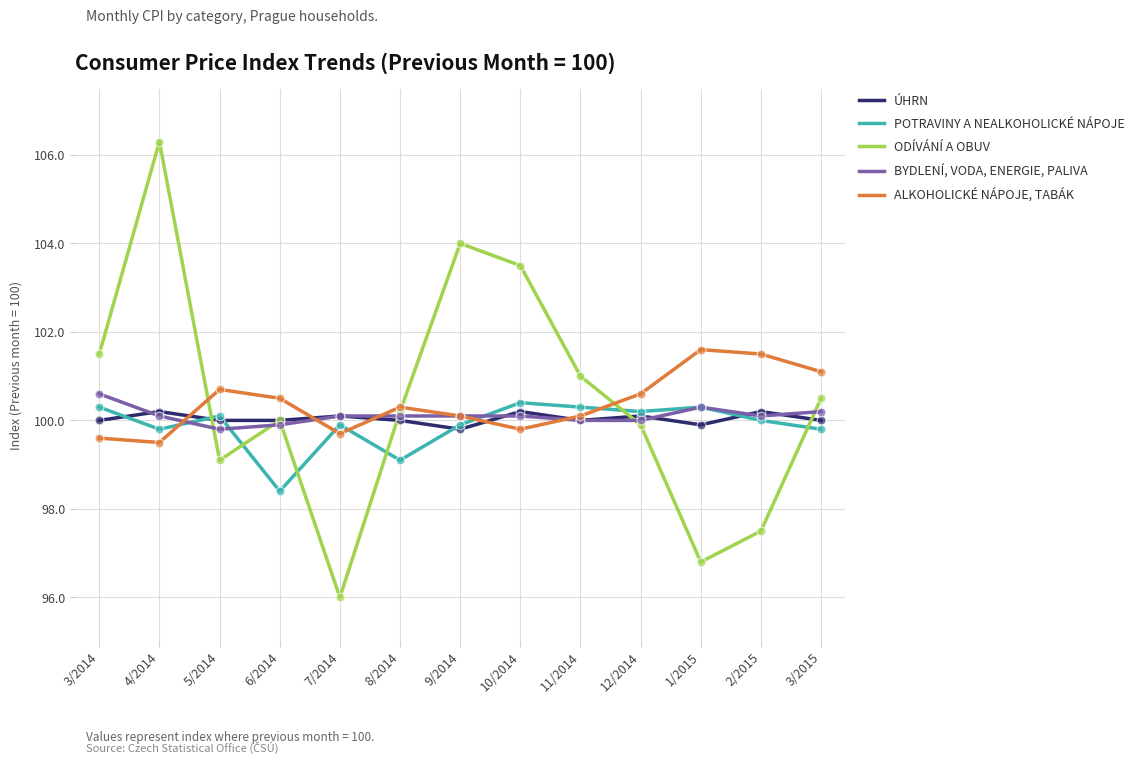

What is the total value across all series at 1/2015?

498.9